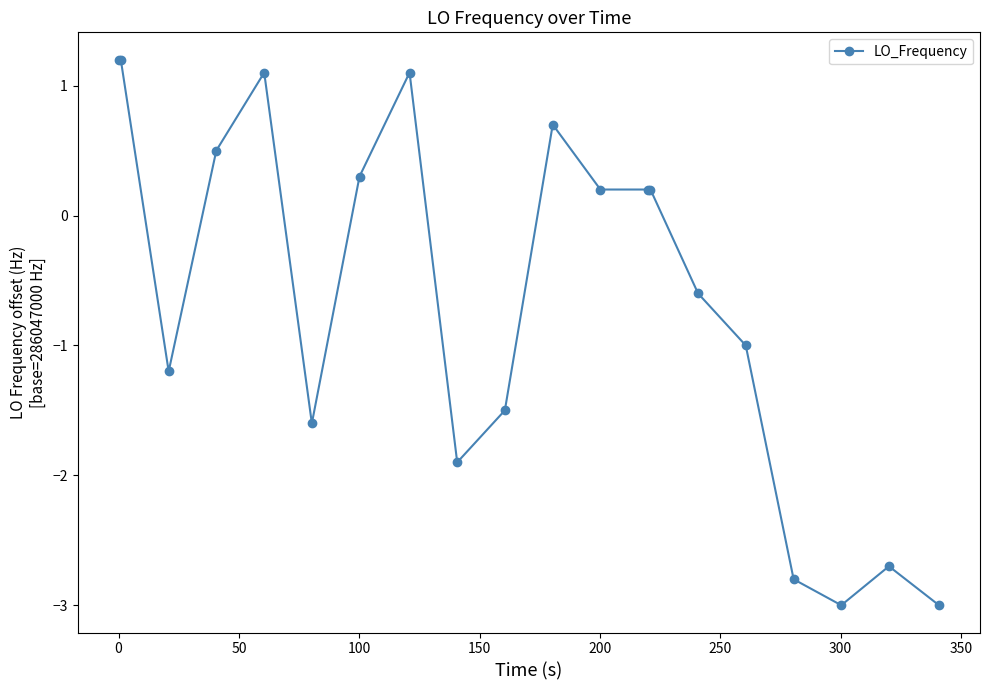

True or false: there are more than 1 points higher than both neighbors.

True